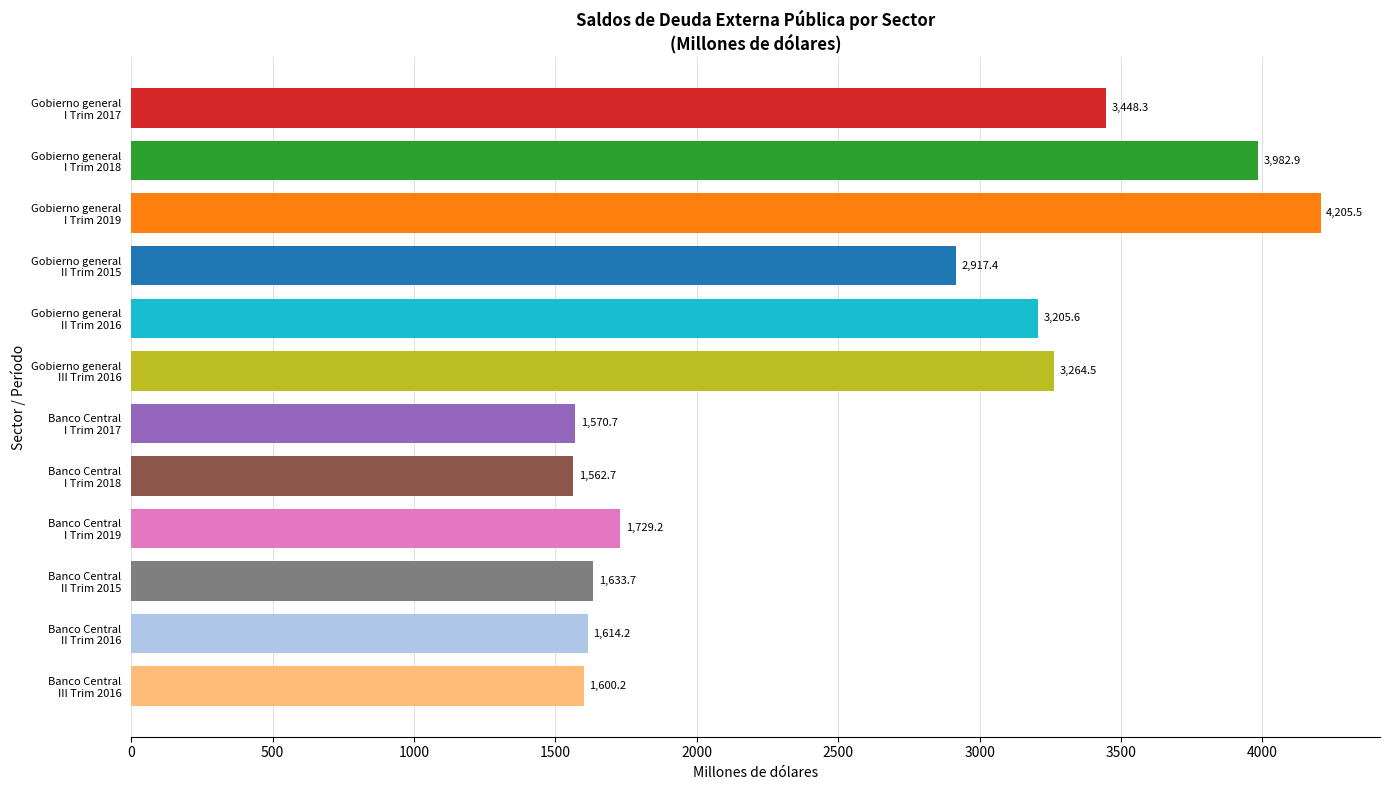

What is the average value?

2561.2